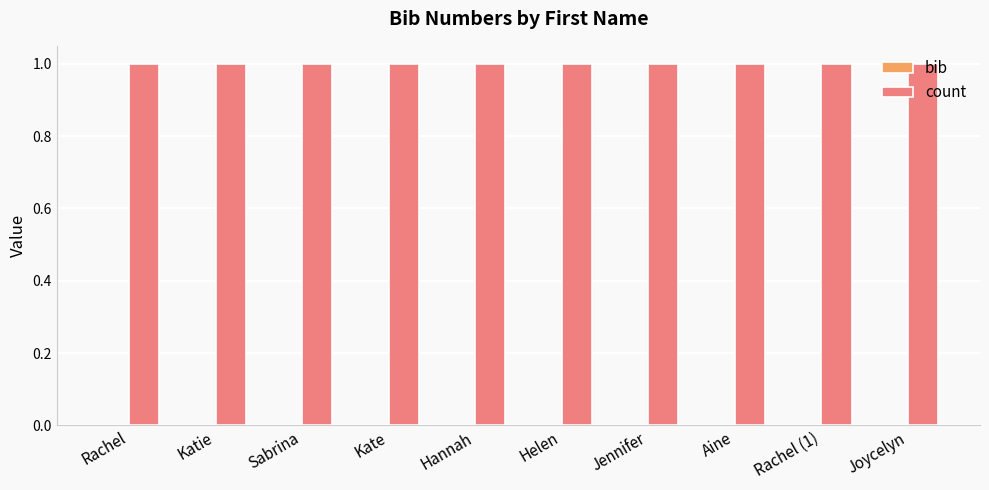

List the series in order of their overall mean, highest first.

count, bib